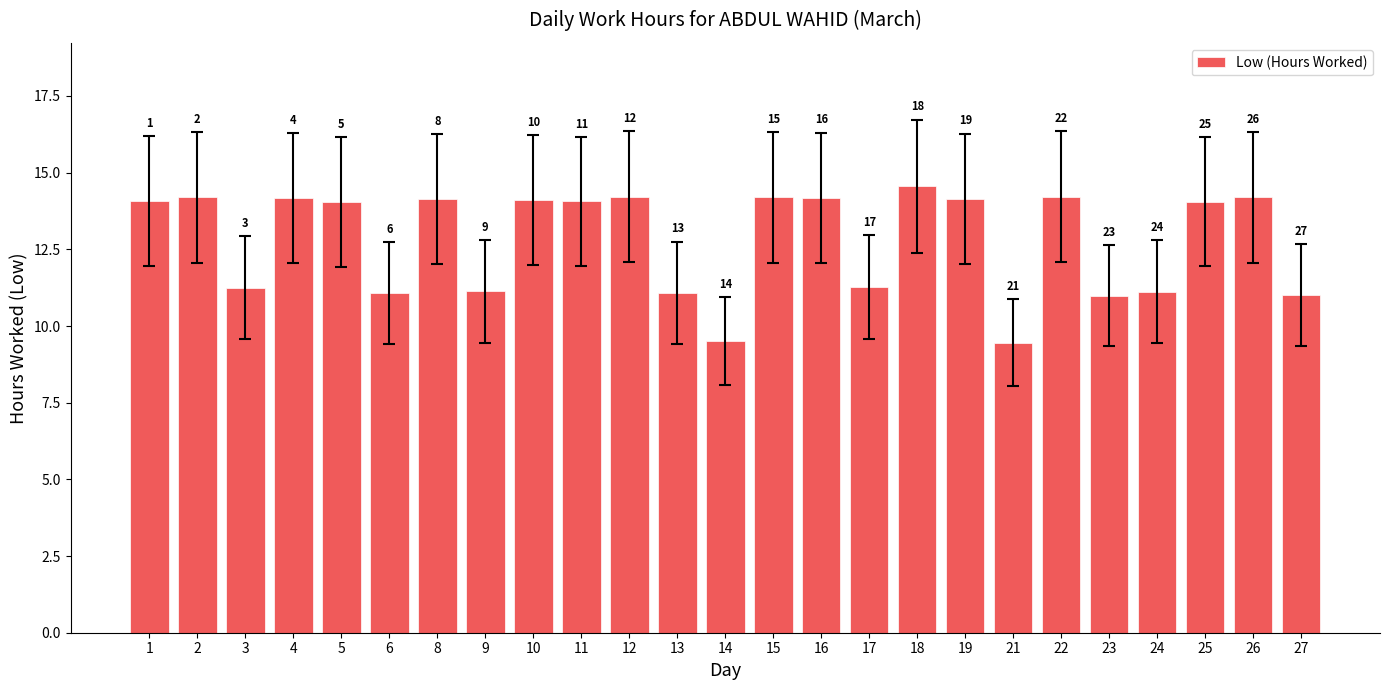

Reading left to right, list all the values displayed in this chart.

1=14.1	2=14.2	3=11.2	4=14.2	5=14.0	6=11.1	8=14.1	9=11.1	10=14.1	11=14.1	12=14.2	13=11.1	14=9.5	15=14.2	16=14.2	17=11.3	18=14.6	19=14.2	21=9.5	22=14.2	23=11.0	24=11.1	25=14.1	26=14.2	27=11.0